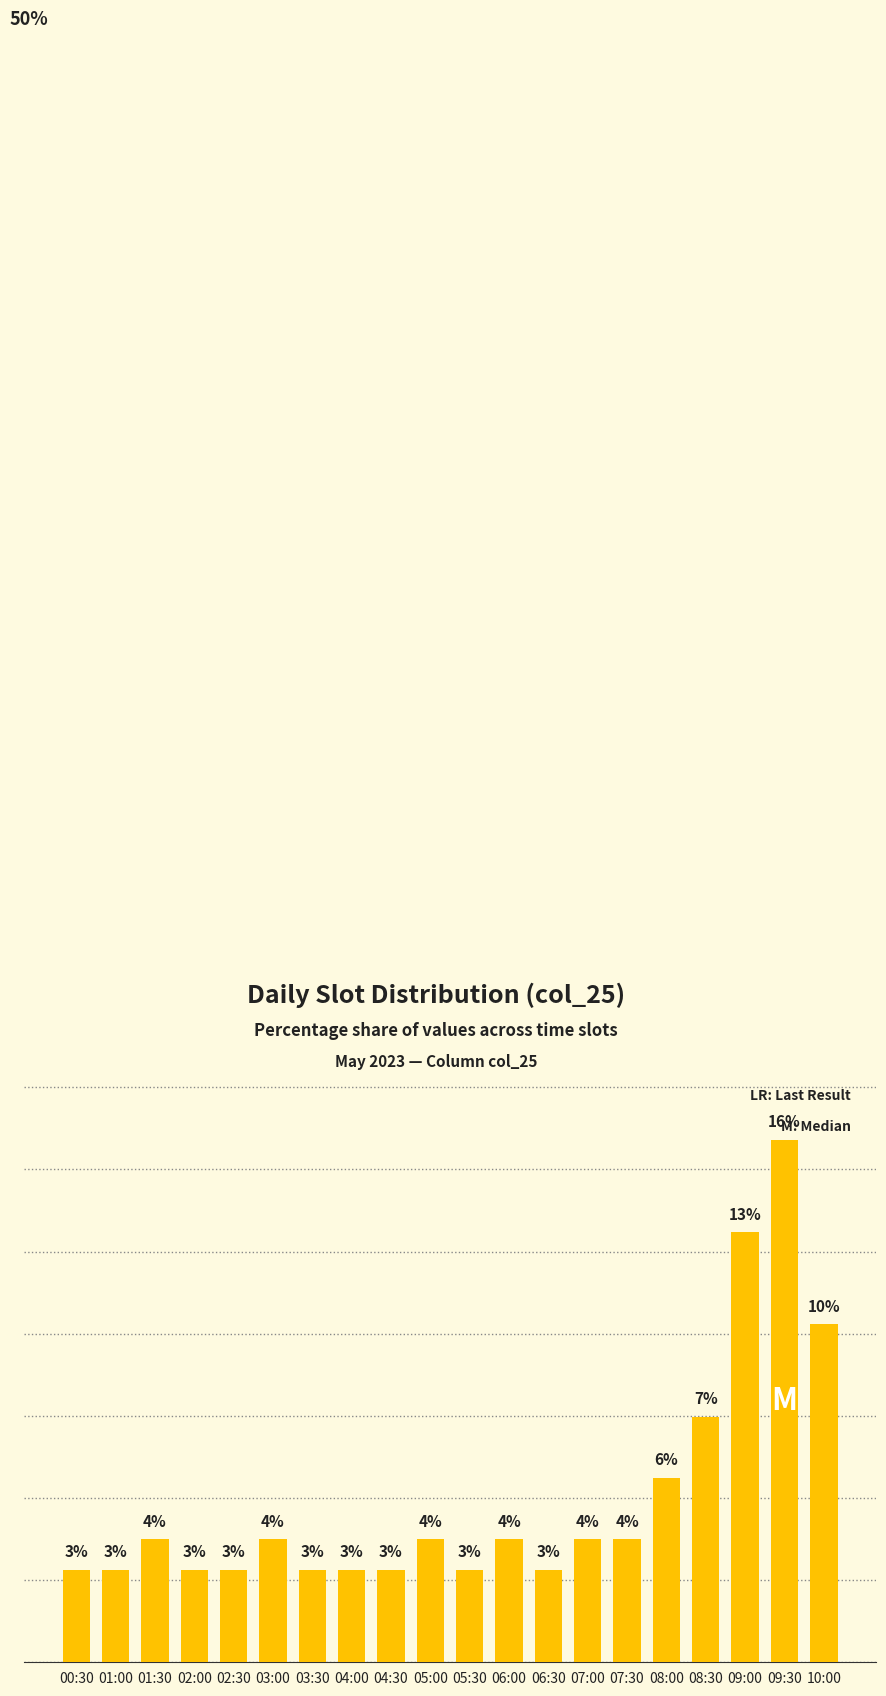

The chart shows a value of 4.7 at 00:30. True or false?

False